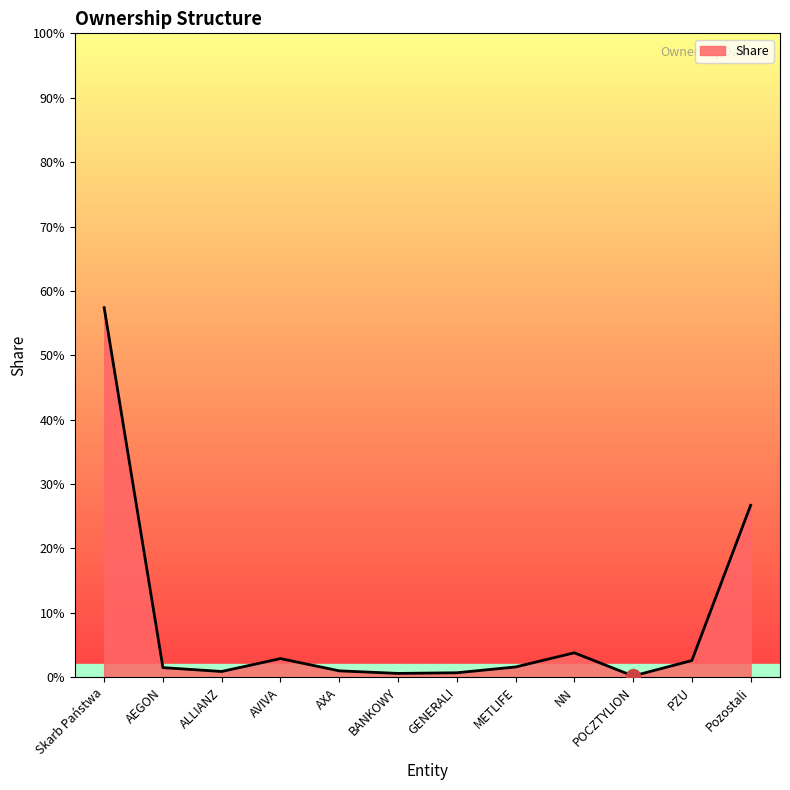

Is this an area chart (filled region under the line)?

Yes